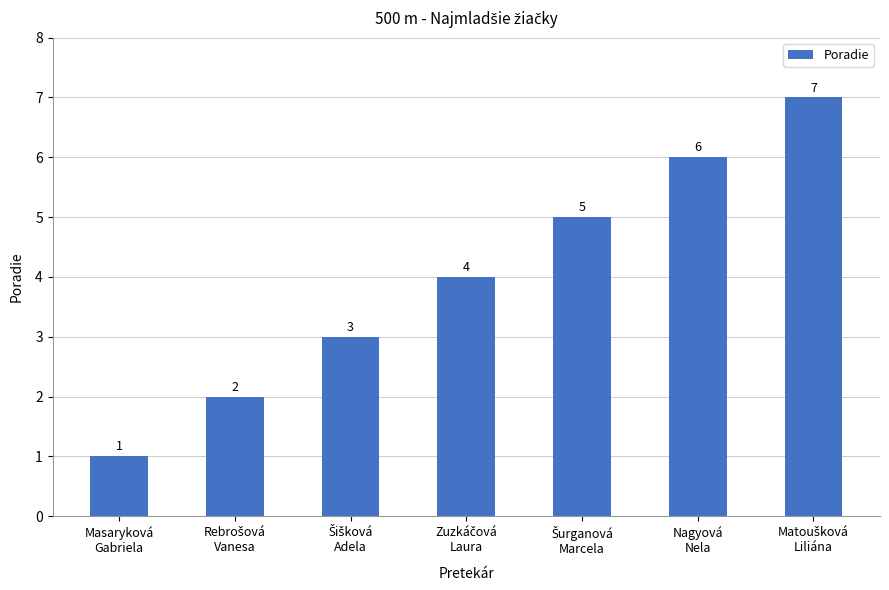

What is the value of the 2nd bar from the left?

2